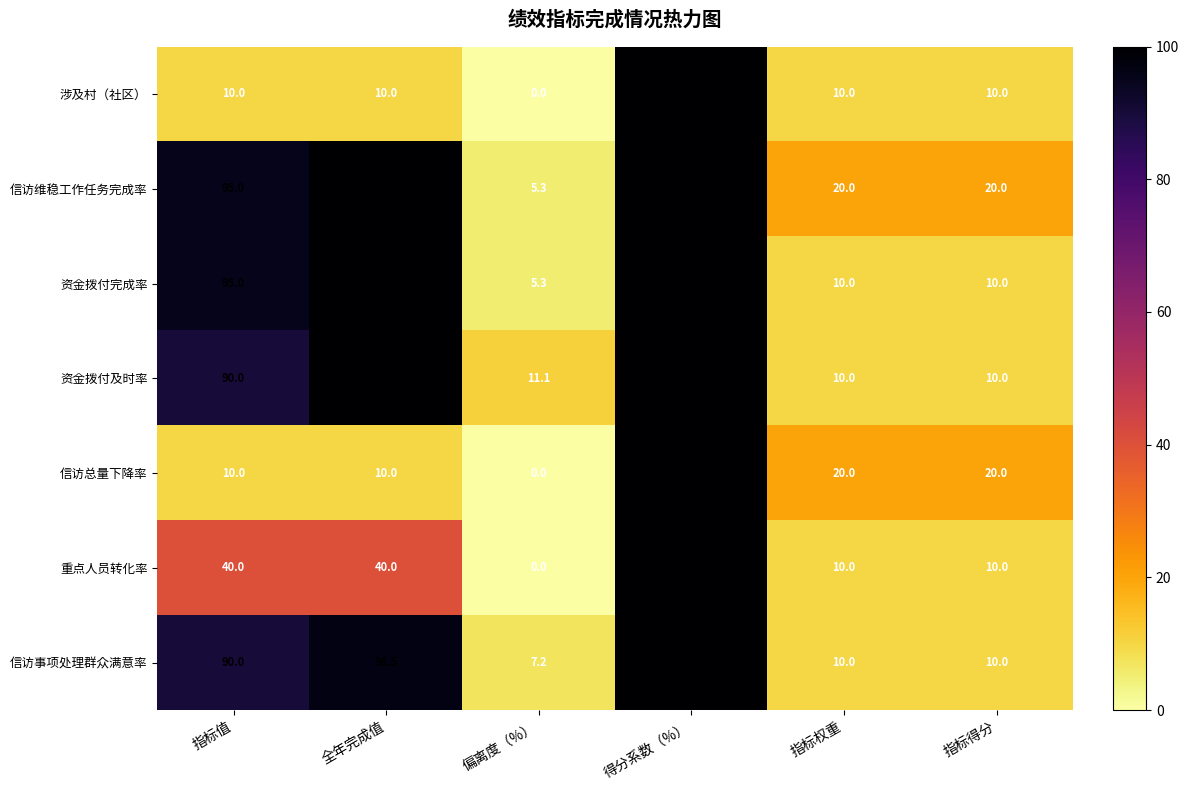

How many data points does each series have?

6